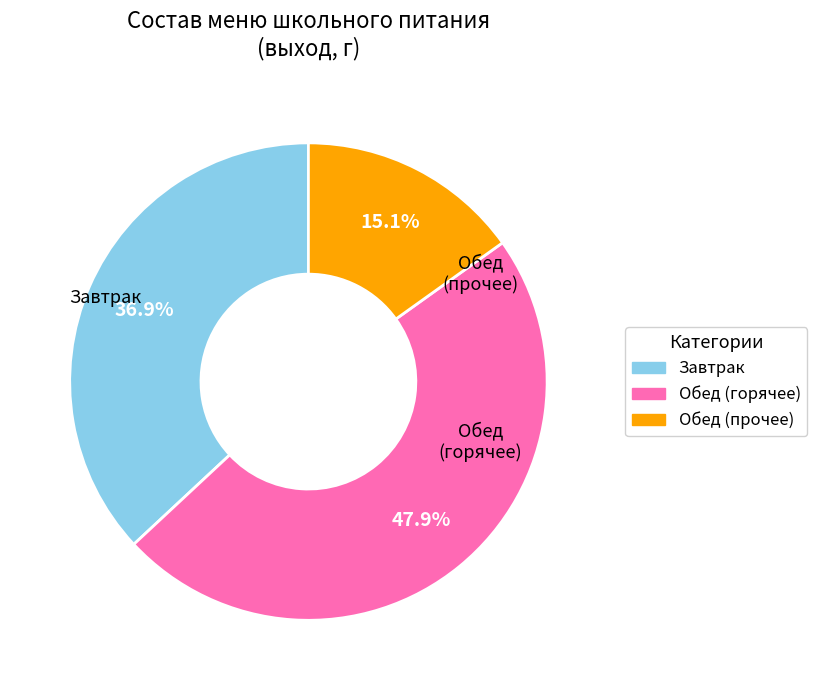

Is there a majority slice in this chart?

No